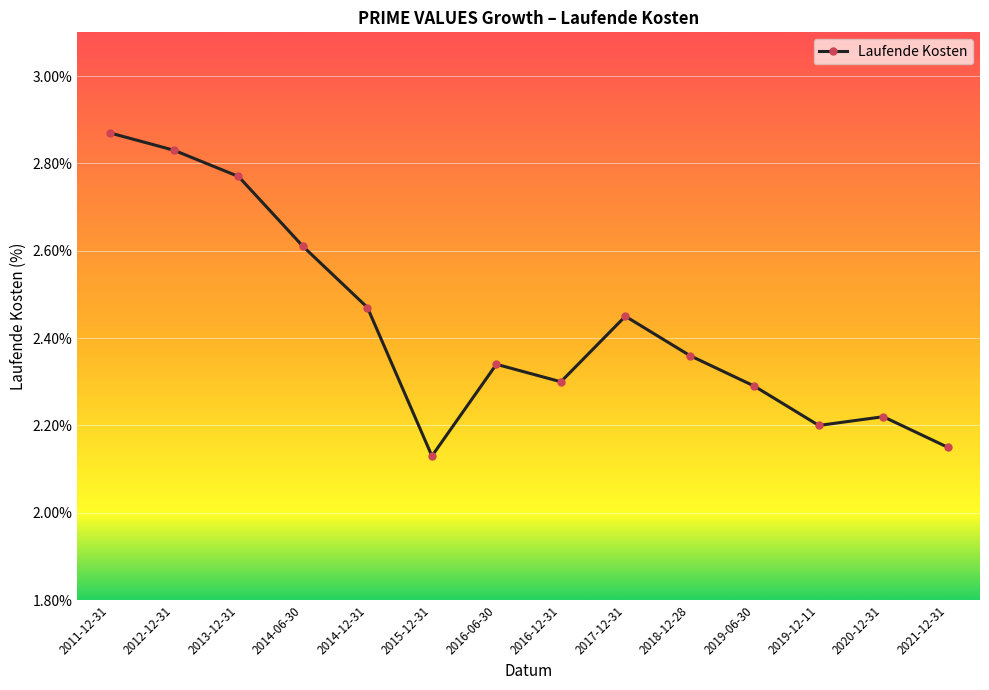

What is the change in value from 2014-06-30 to 2016-12-31?

-0.3